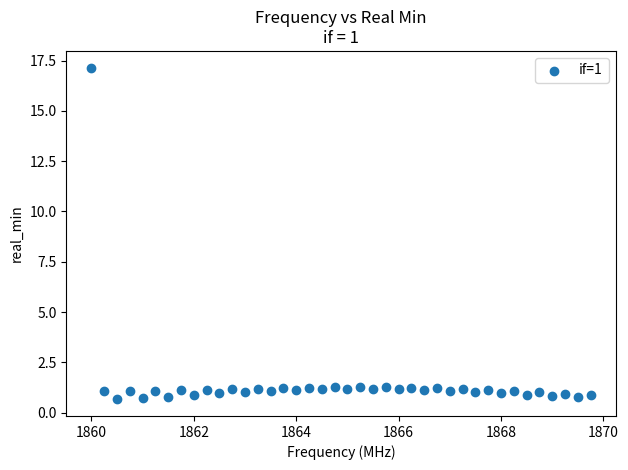

What is the range of Y values (max minus min)?

16.5